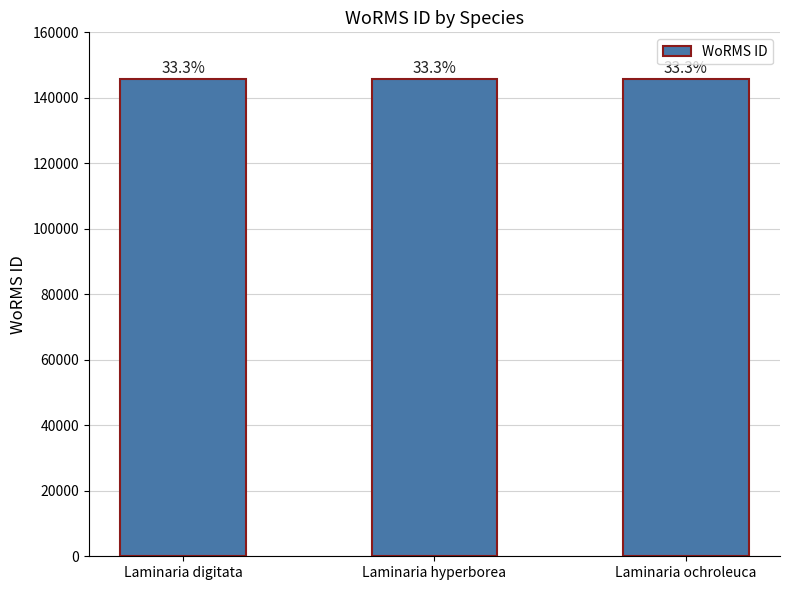

Rank the categories by value from highest to lowest.

Laminaria ochroleuca, Laminaria hyperborea, Laminaria digitata